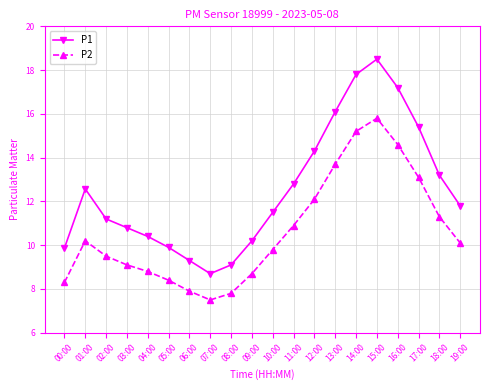

True or false: P1 has a value of 10.8 at 03:00.

True